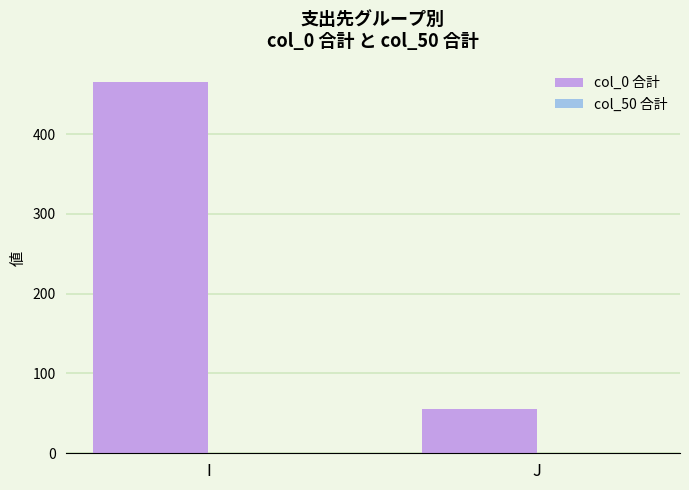

What is the value of the 1st bar from the left?

465